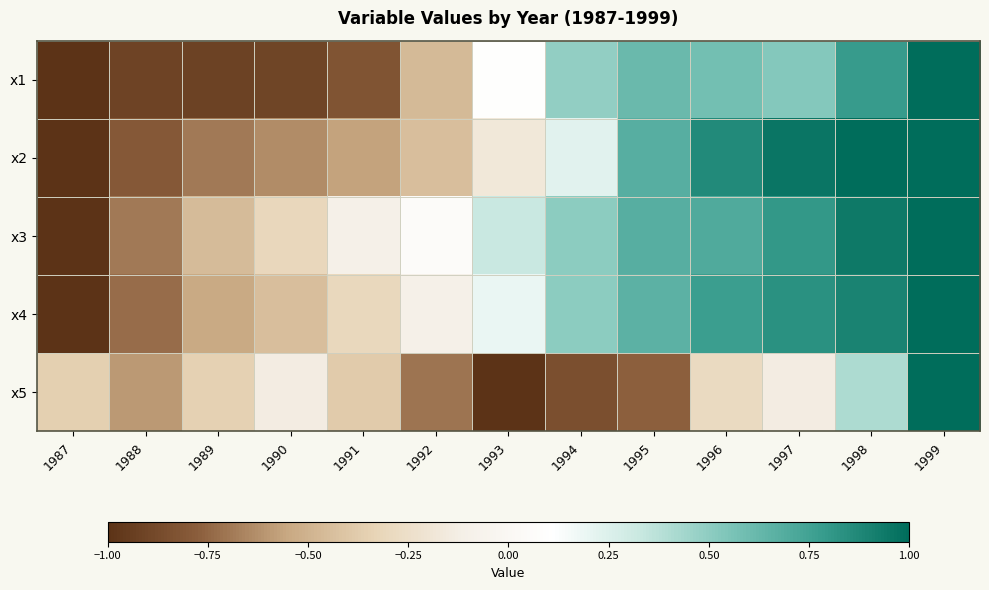

Which series has the largest total across all categories?

x3